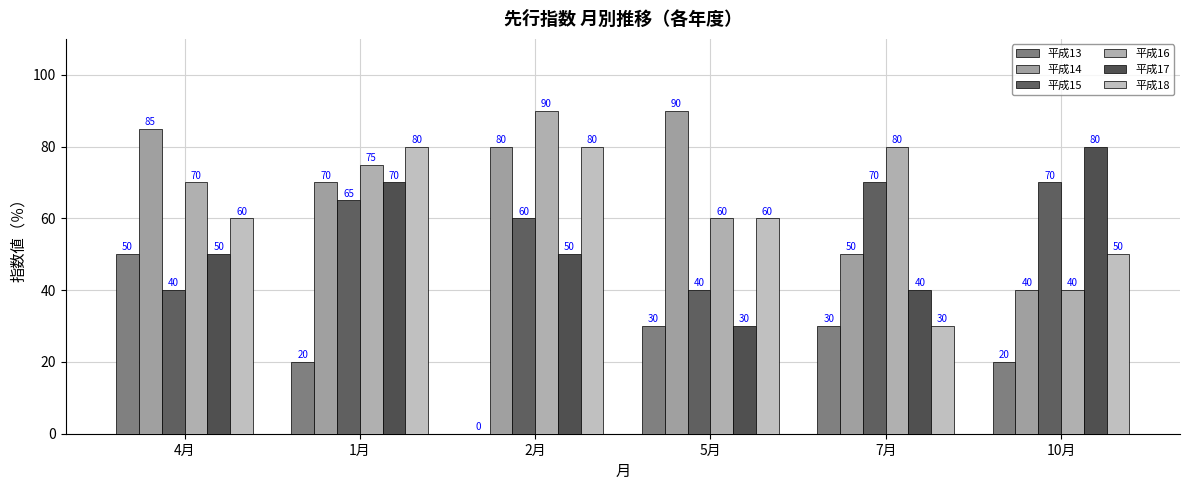

At which category is the sum across all series the highest?

1月